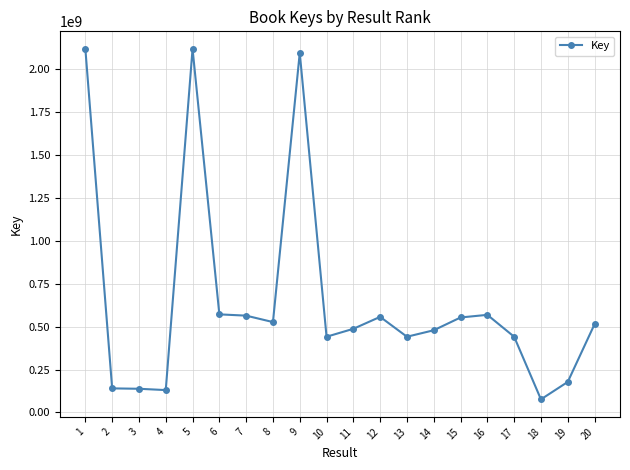

What is the smallest value displayed?

76107305